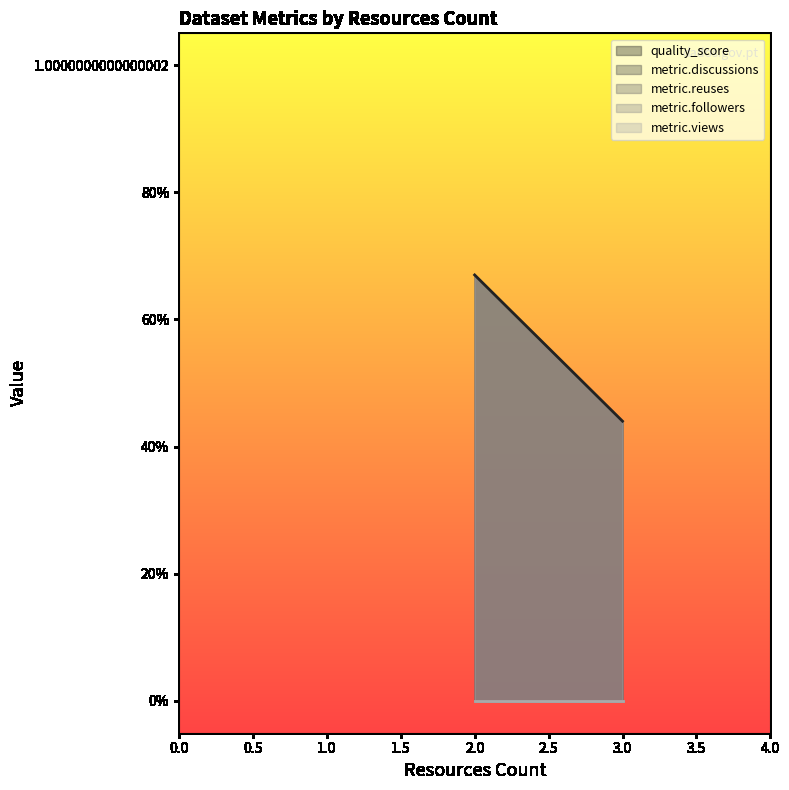

What is the total value across all series at 2?

0.7